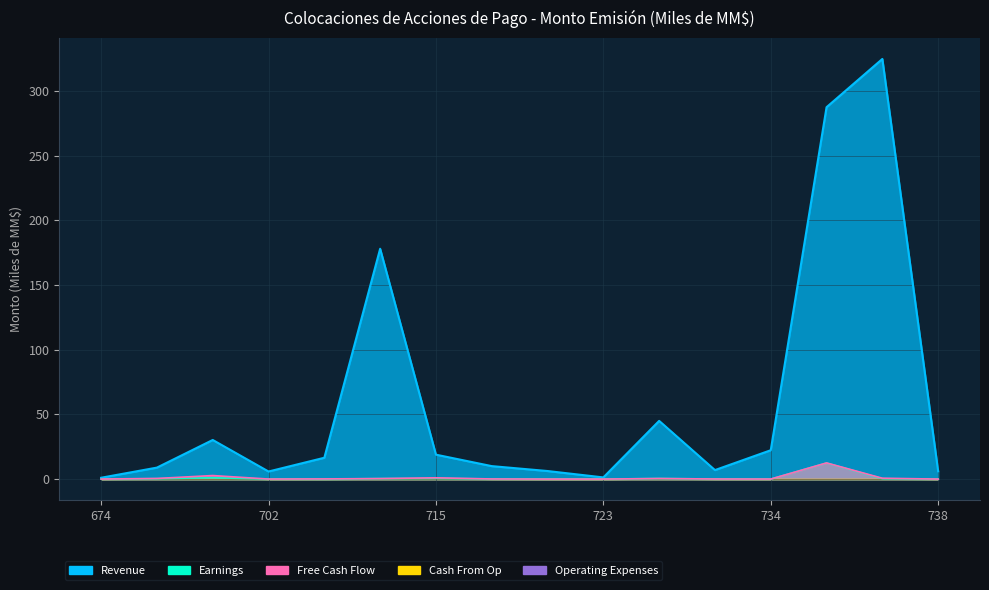

The Free Cash Flow series shows 2.6 at 736. True or false?

False